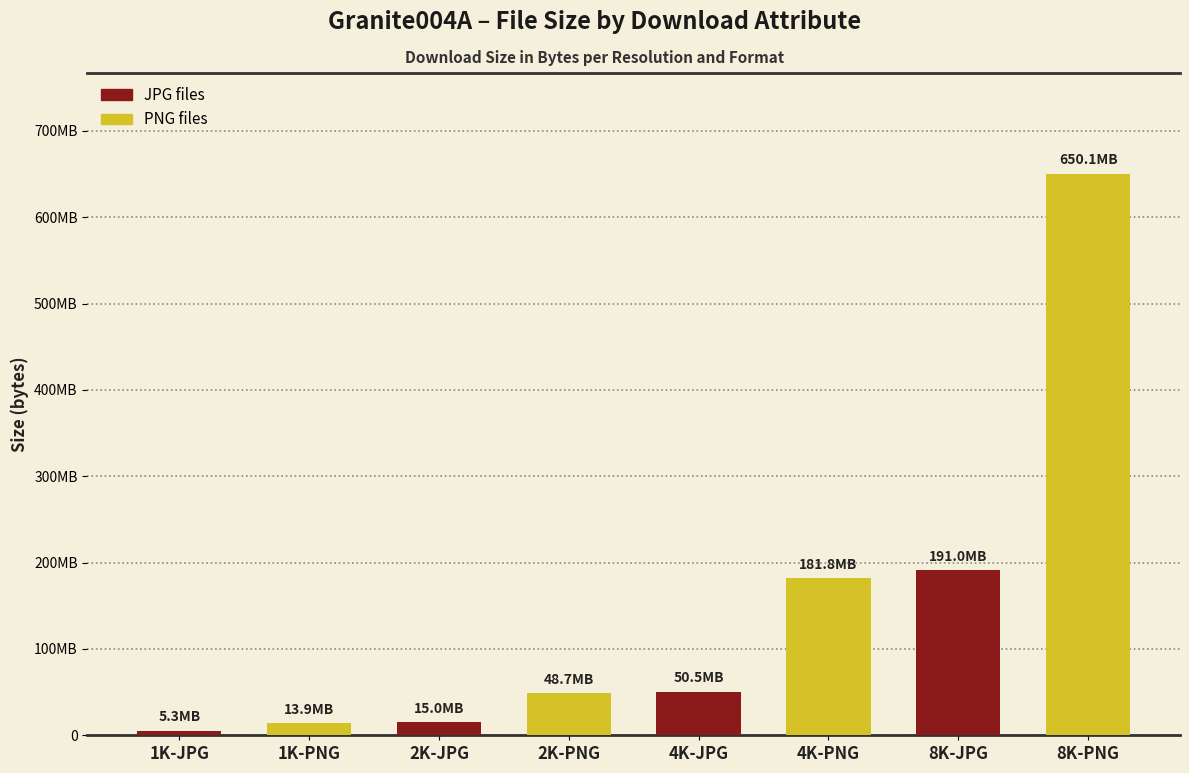

Are the bars horizontal?

No